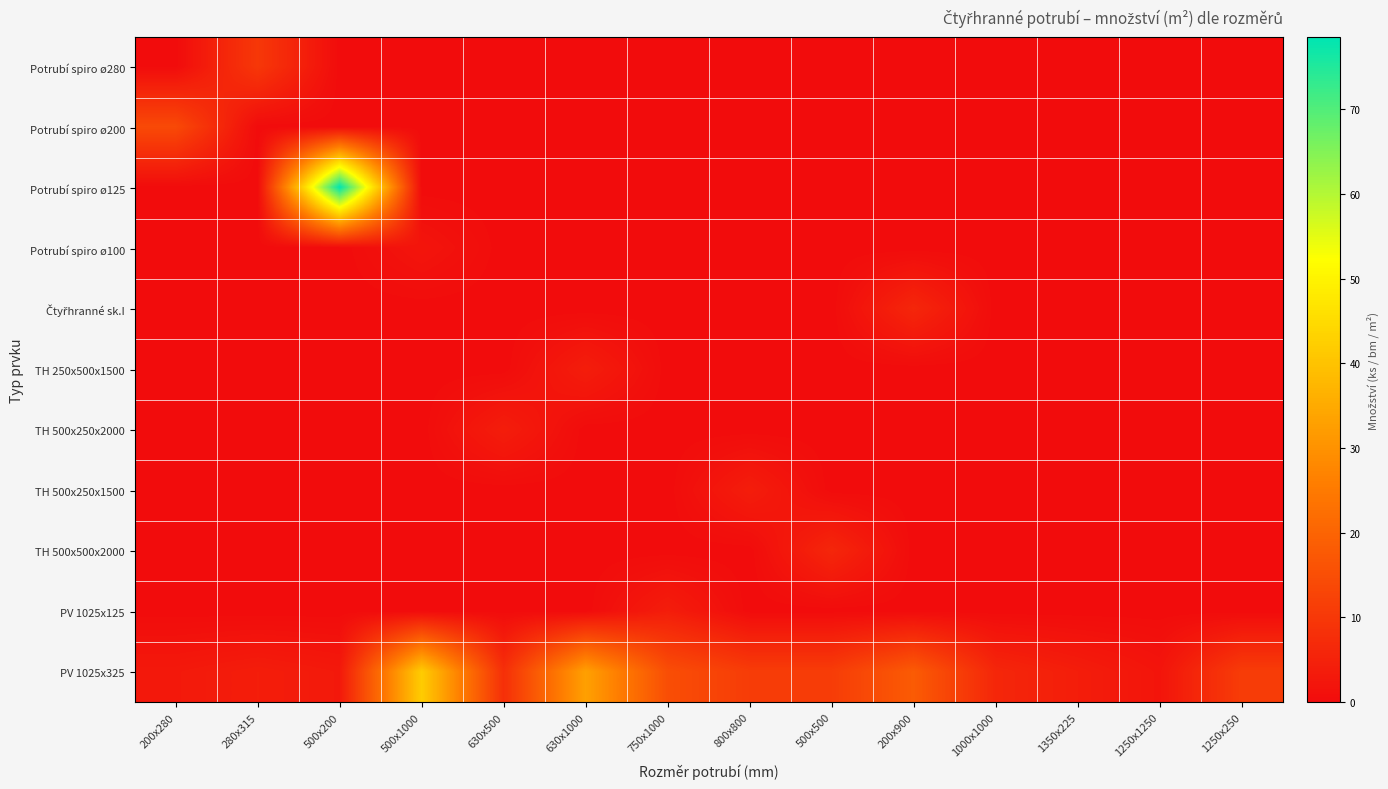

At how many categories does at least one series exceed 73?

1